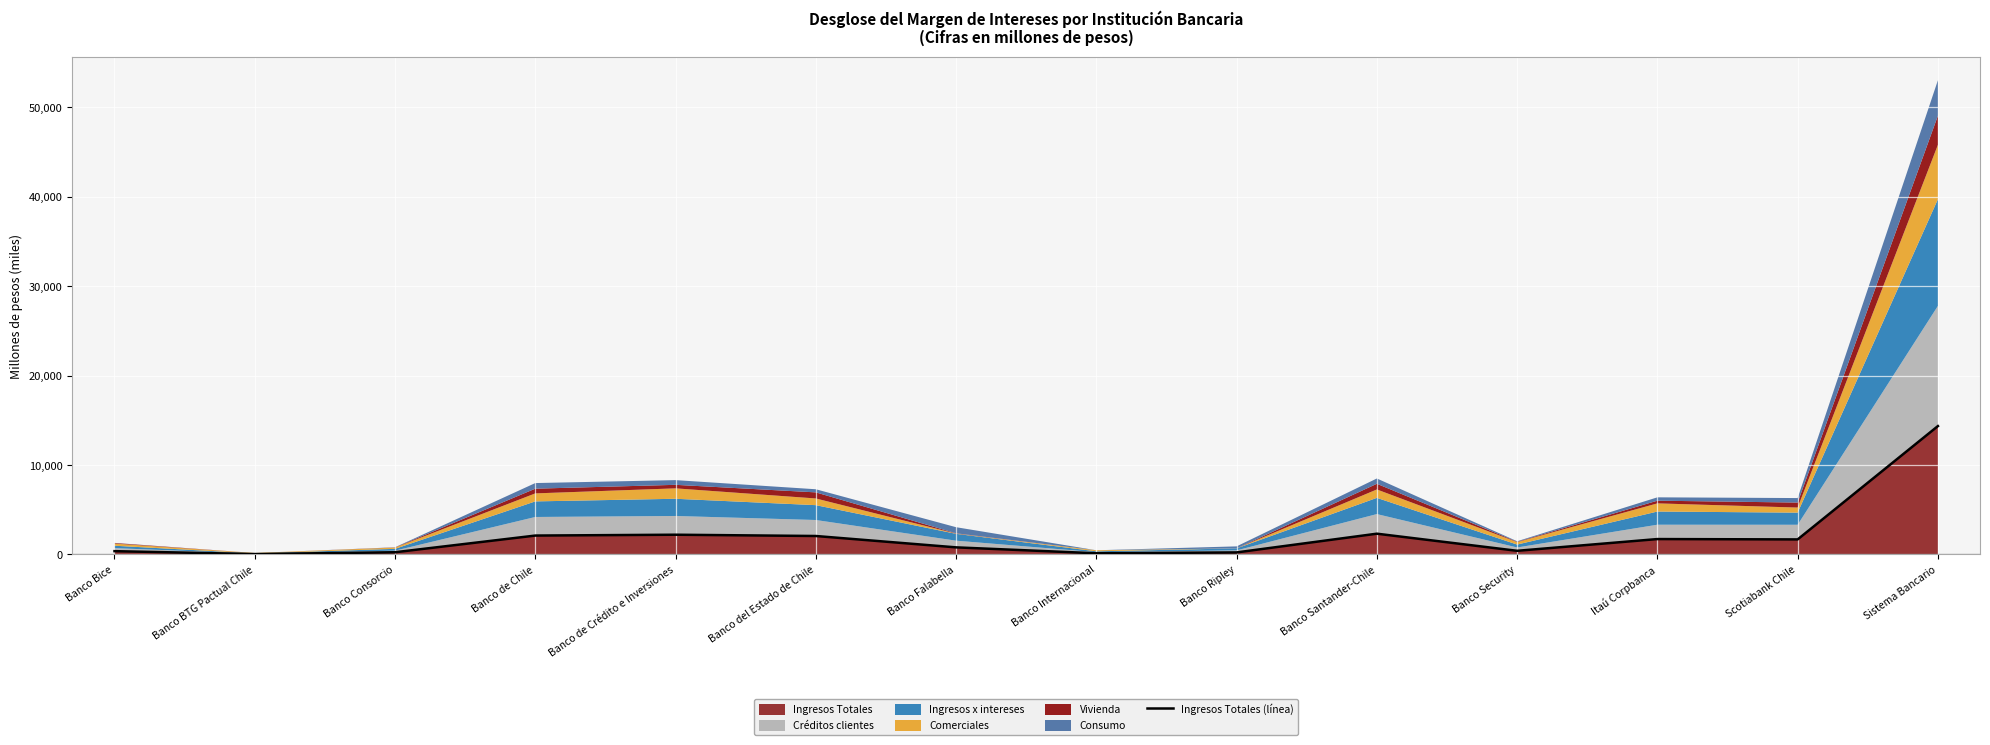

What position from the left is Banco Ripley?

9